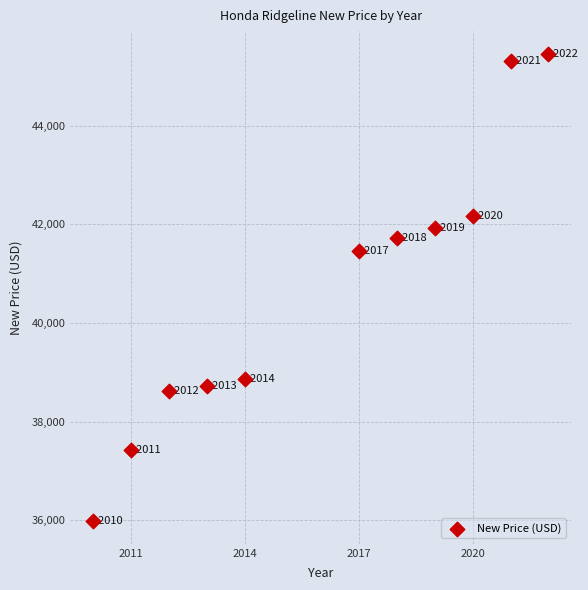

What is the range of Y values (max minus min)?

9447